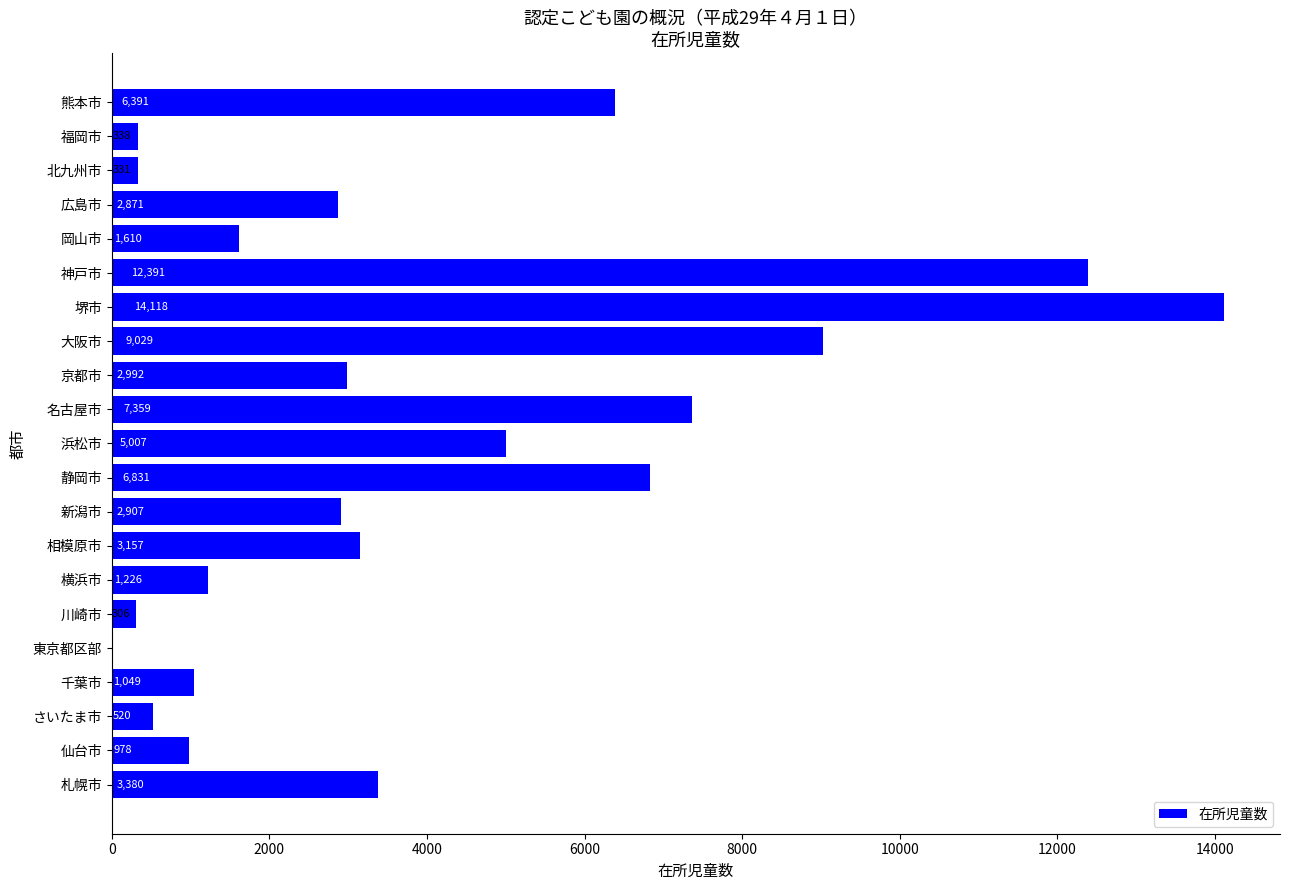

Approximately how many times larger is the value at 浜松市 compared to 新潟市?

1.7